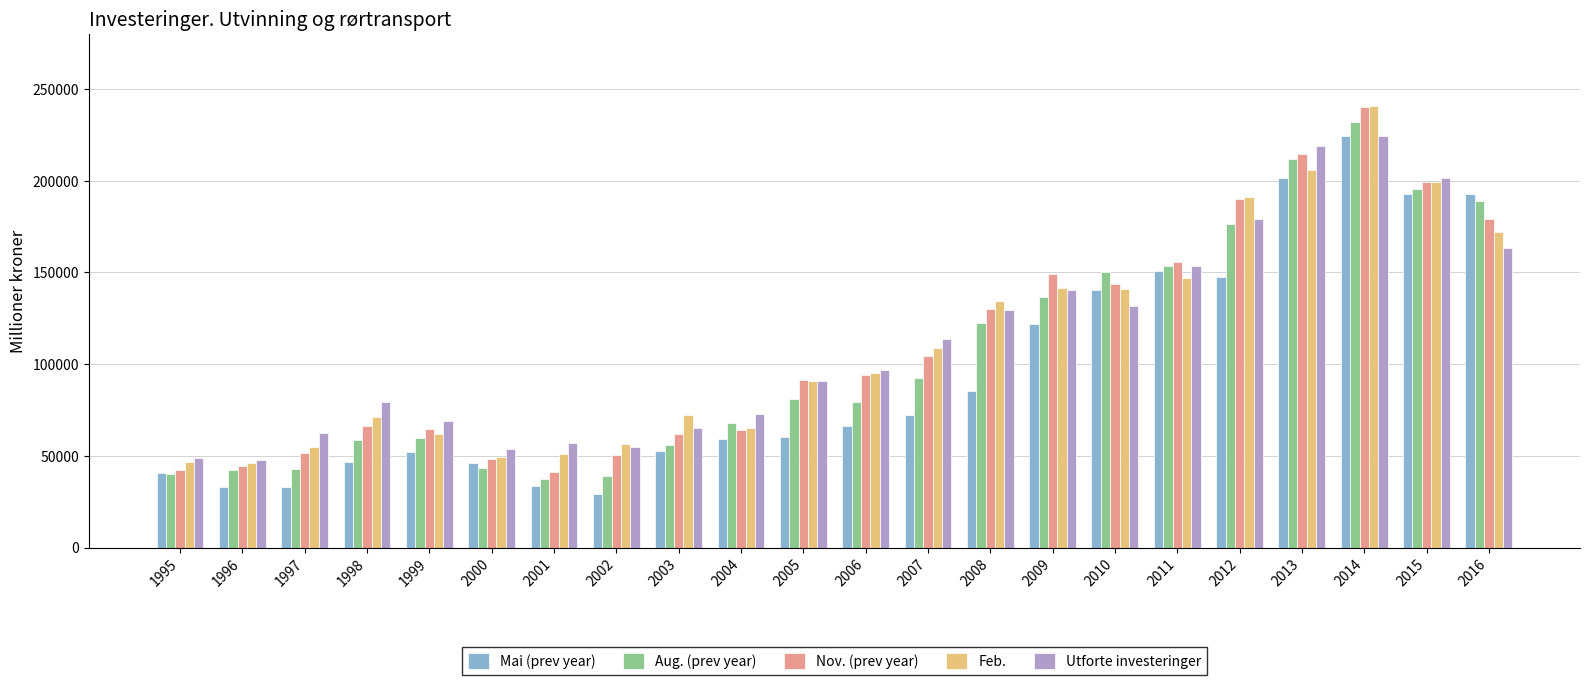

What is the sum of all Mai (prev year) values?

2082015